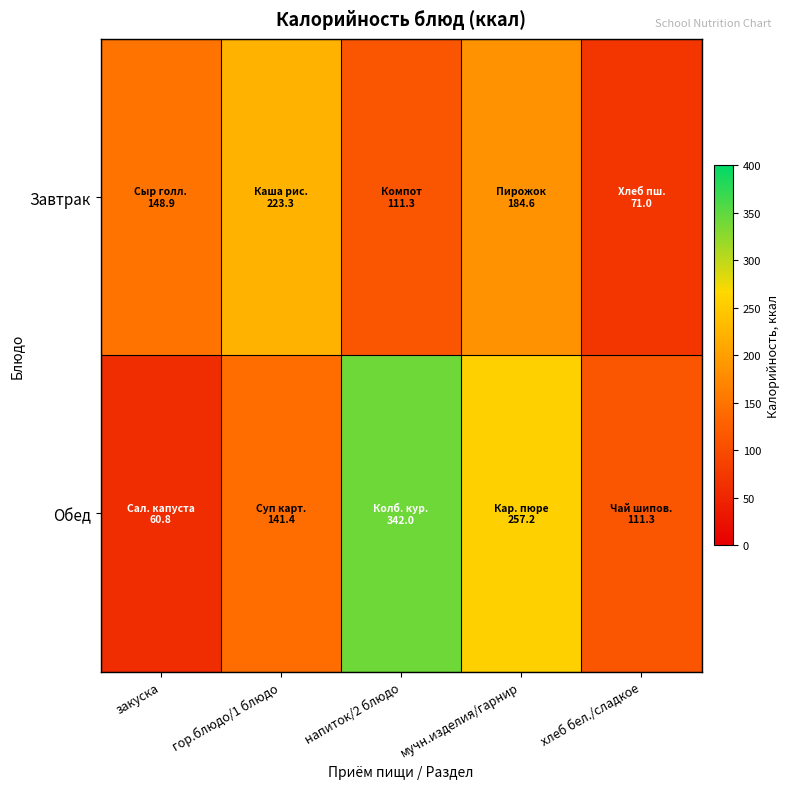

Reading right to left, list all the values displayed in this chart.

Завтрак: хлеб бел./сладкое=71.0	мучн.изделия/гарнир=184.6	напиток/2 блюдо=111.3	гор.блюдо/1 блюдо=223.3	закуска=148.9
Обед: хлеб бел./сладкое=111.3	мучн.изделия/гарнир=257.2	напиток/2 блюдо=342.0	гор.блюдо/1 блюдо=141.4	закуска=60.8